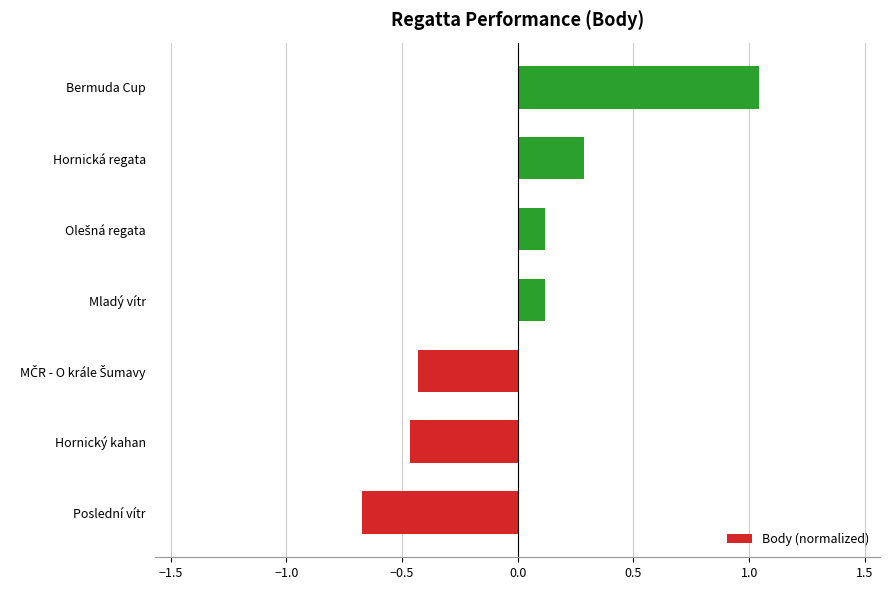

The chart shows a value of 0.4 at Hornická regata. True or false?

False